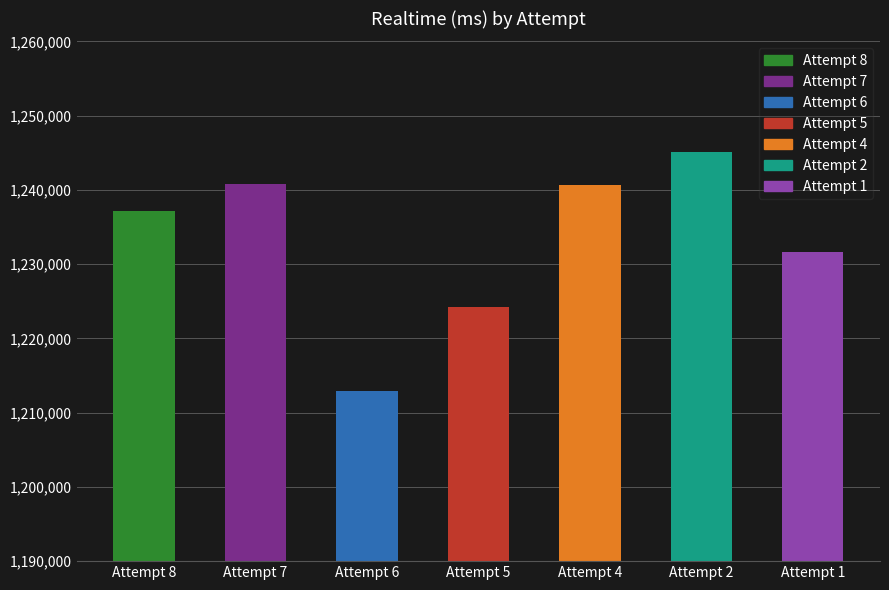

Count the number of data series in this chart.

1